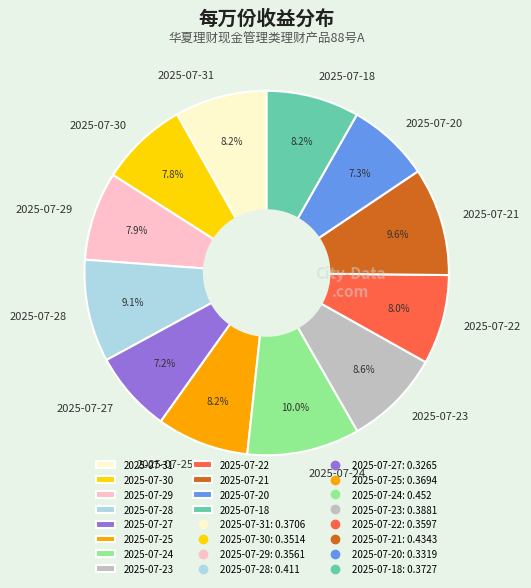

What percentage do 2025-07-23 and 2025-07-27 together represent?

15.8%